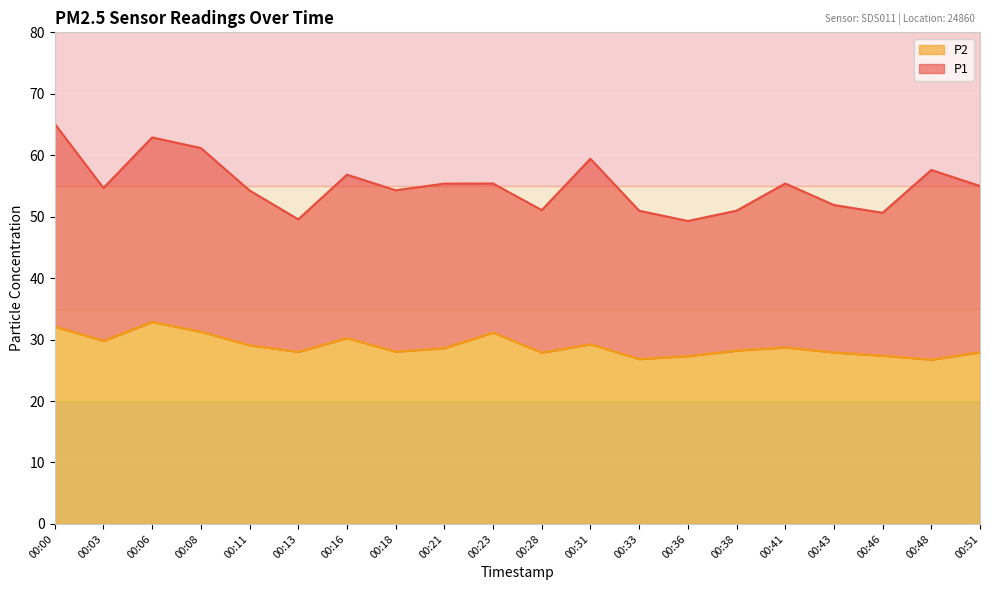

How many interior local peaks does the P2 series have?

5